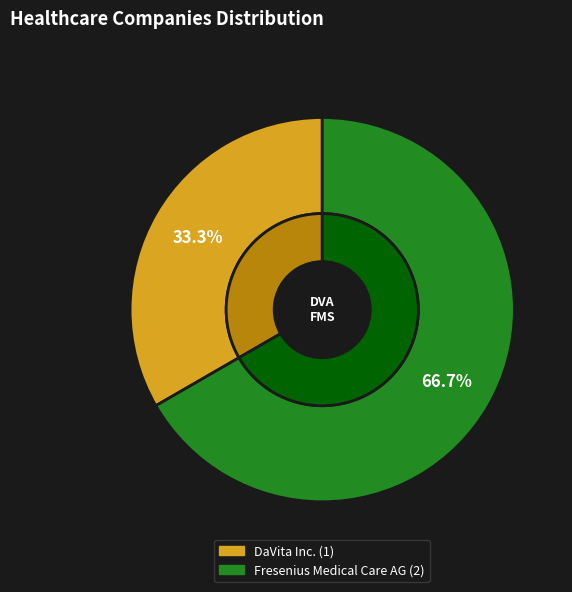

What is the change in value from DaVita Inc. to Fresenius Medical Care AG?

+1